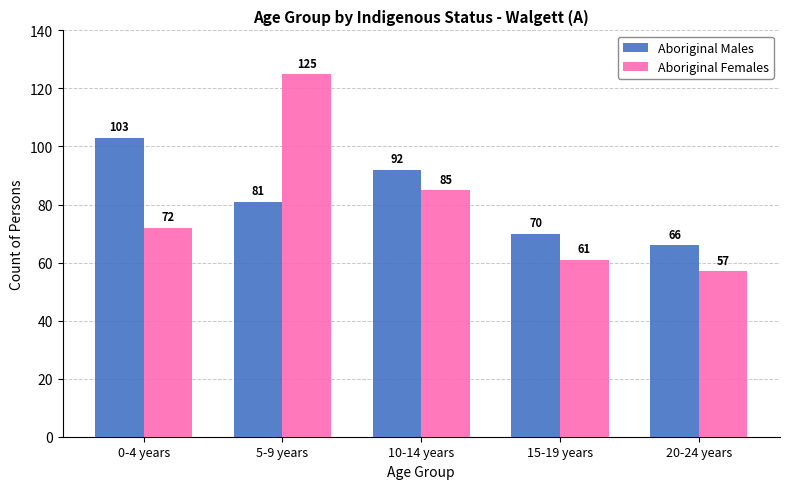

Rank the series by their maximum value, from highest to lowest.

Aboriginal Females, Aboriginal Males